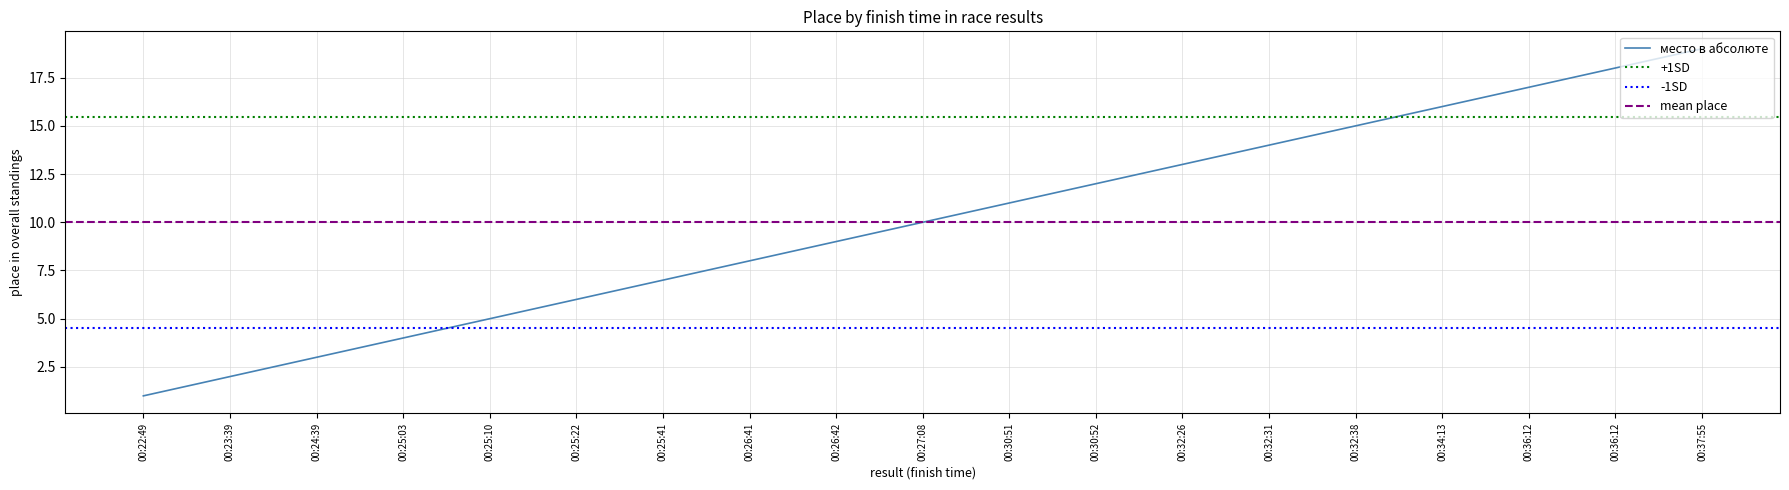

What is the label of the 1st point from the right?

00:37:55